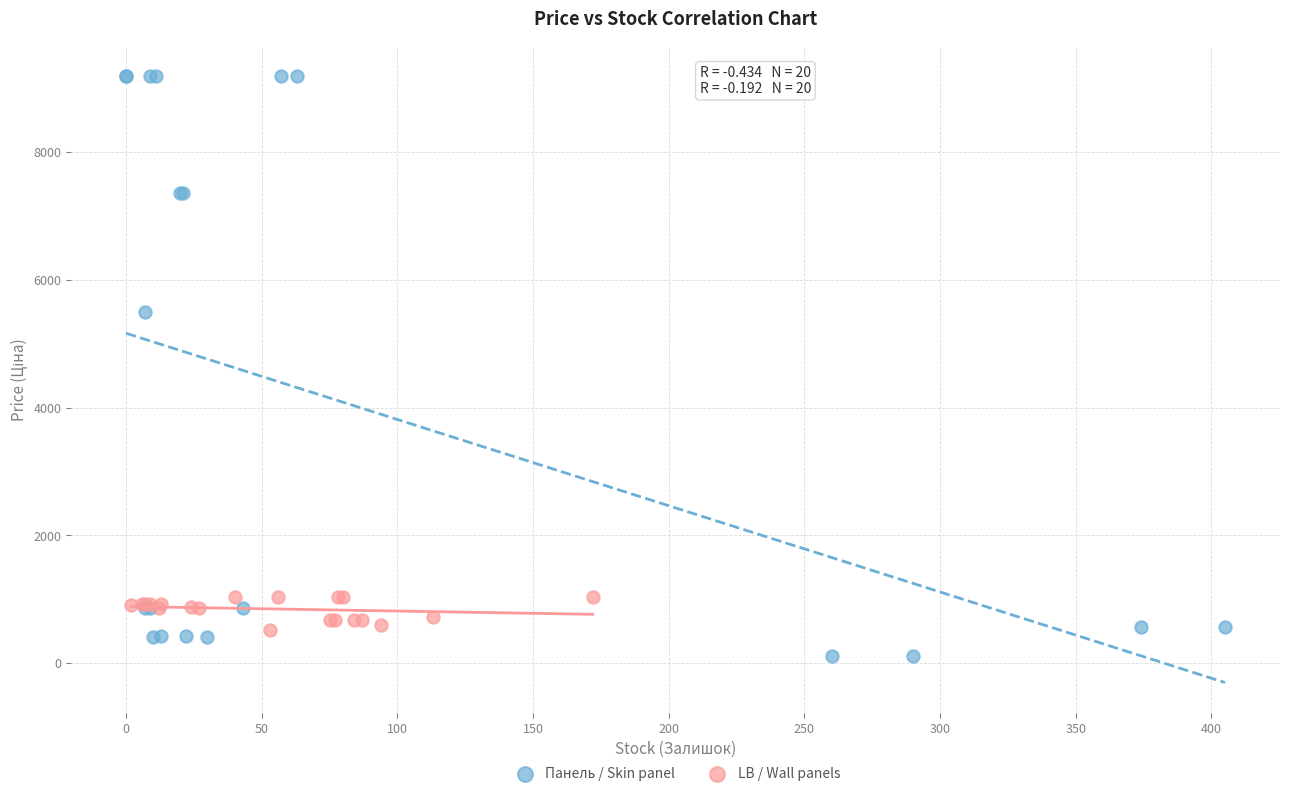

Which series has the widest spread of Y values?

Панель / Skin panel